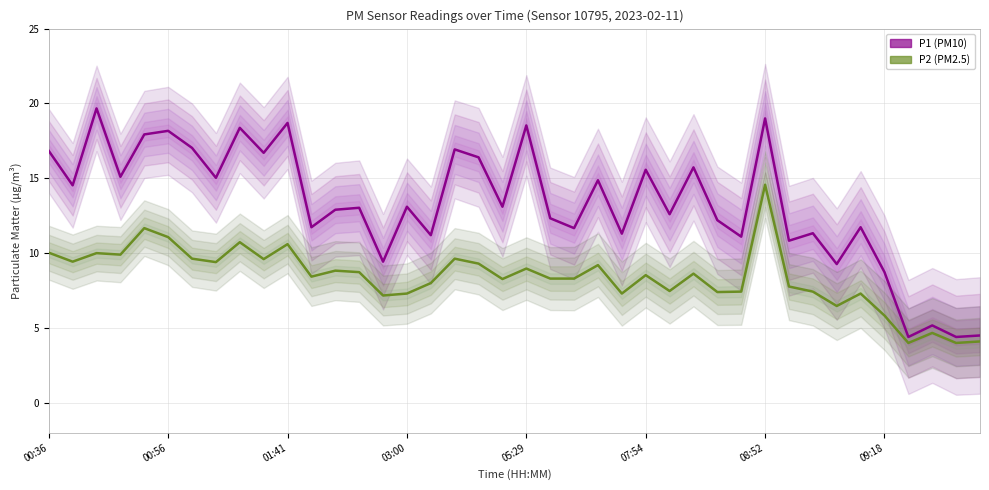

Which series has the largest total across all categories?

P1 (PM10)